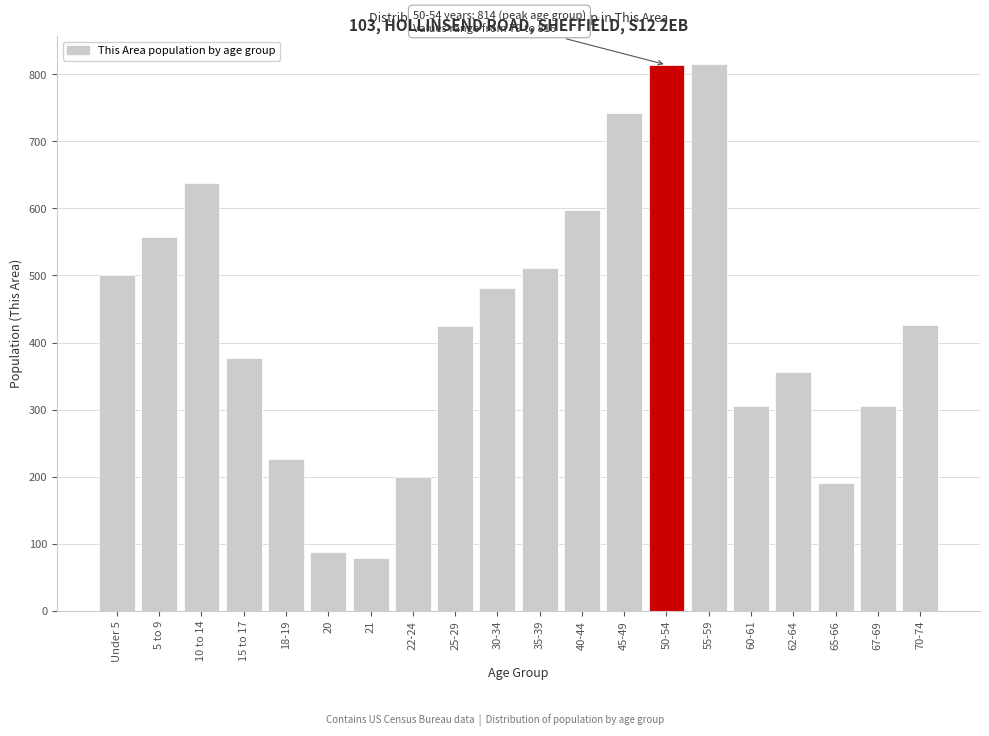

What is the difference between the values at 10 to 14 and 50-54?

176